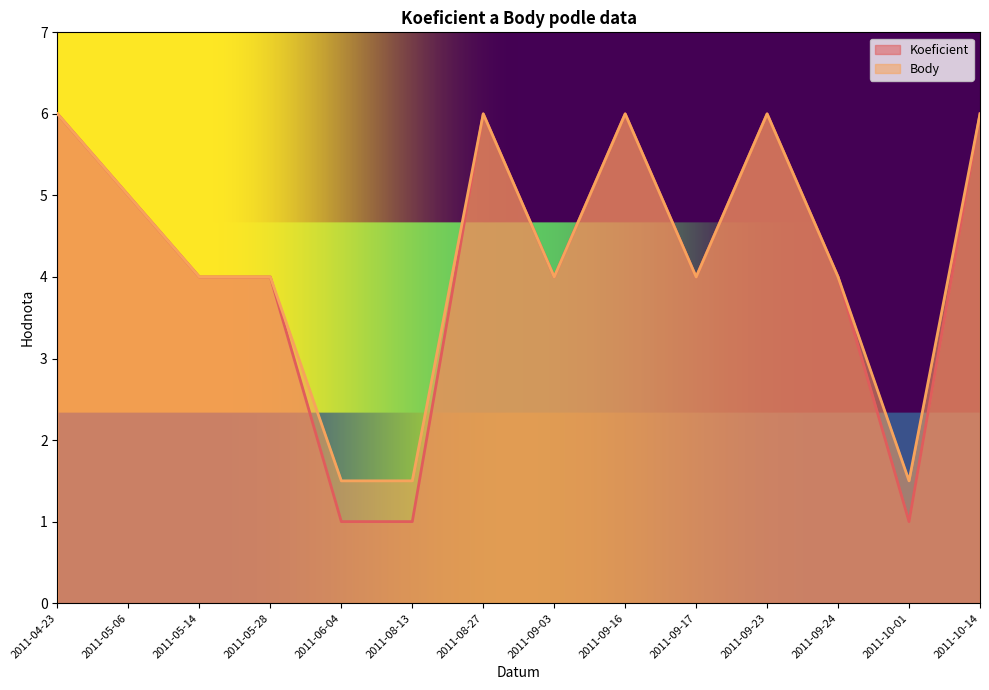

In Koeficient, how many points are lower than both neighbors (excluding endpoints)?

3